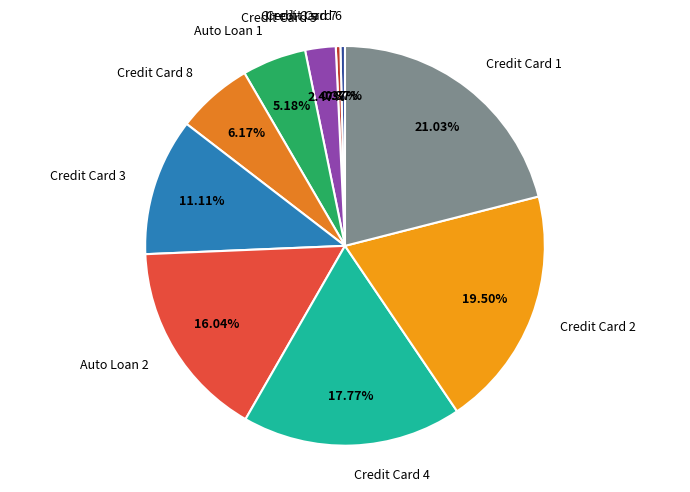

To the nearest percent, what percentage of the pie is Credit Card 4?

18%